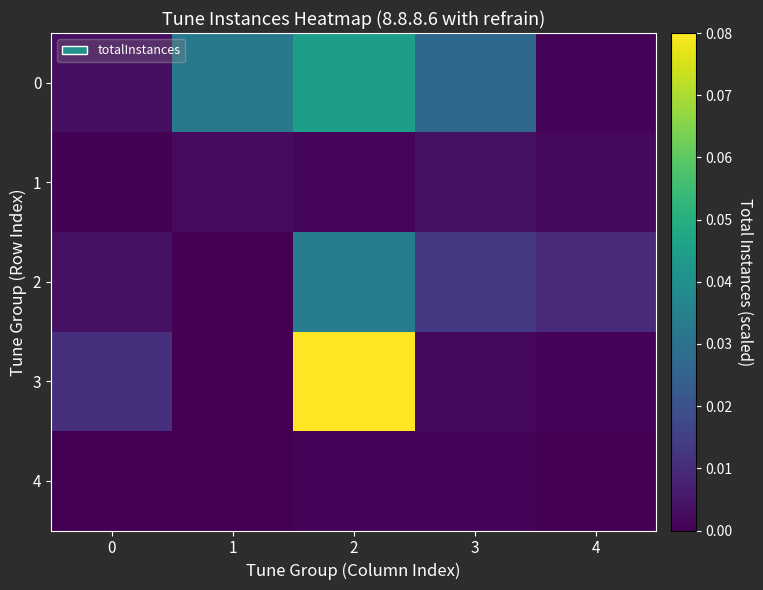

Count the number of categories in the chart.

5